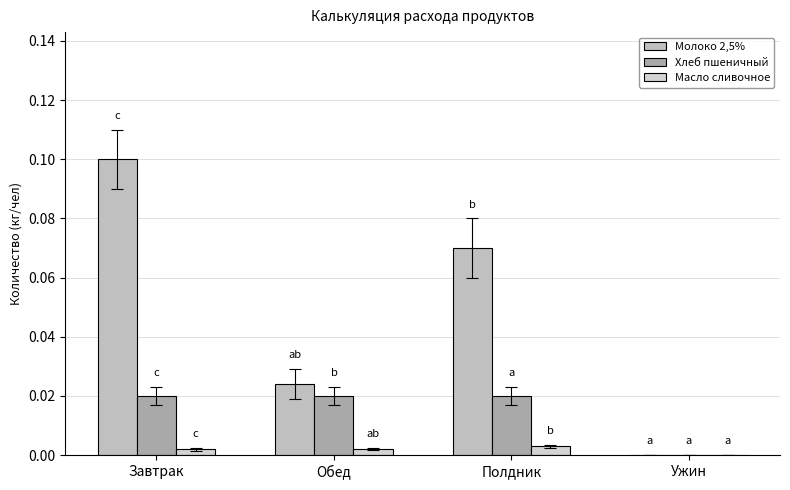

The Молоко 2,5% series shows 0.0 at Обед. True or false?

False